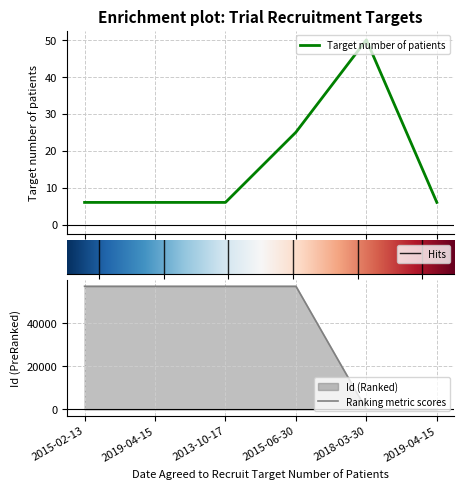

List the labels in order of Target number of patients value, largest first.

2018-03-30, 2015-06-30, 2015-02-13, 2019-04-15, 2013-10-17, 2019-04-15